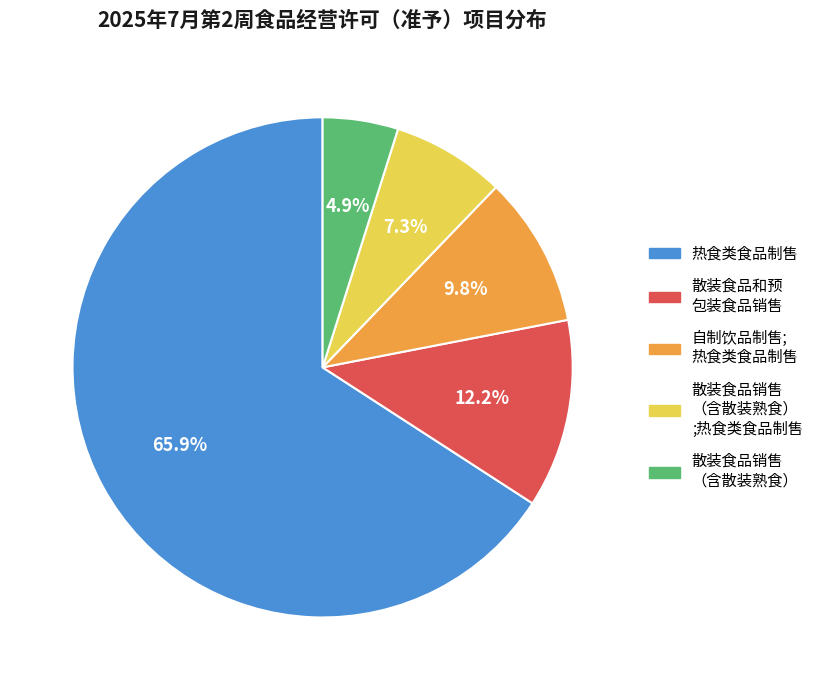

Is there a majority slice in this chart?

Yes